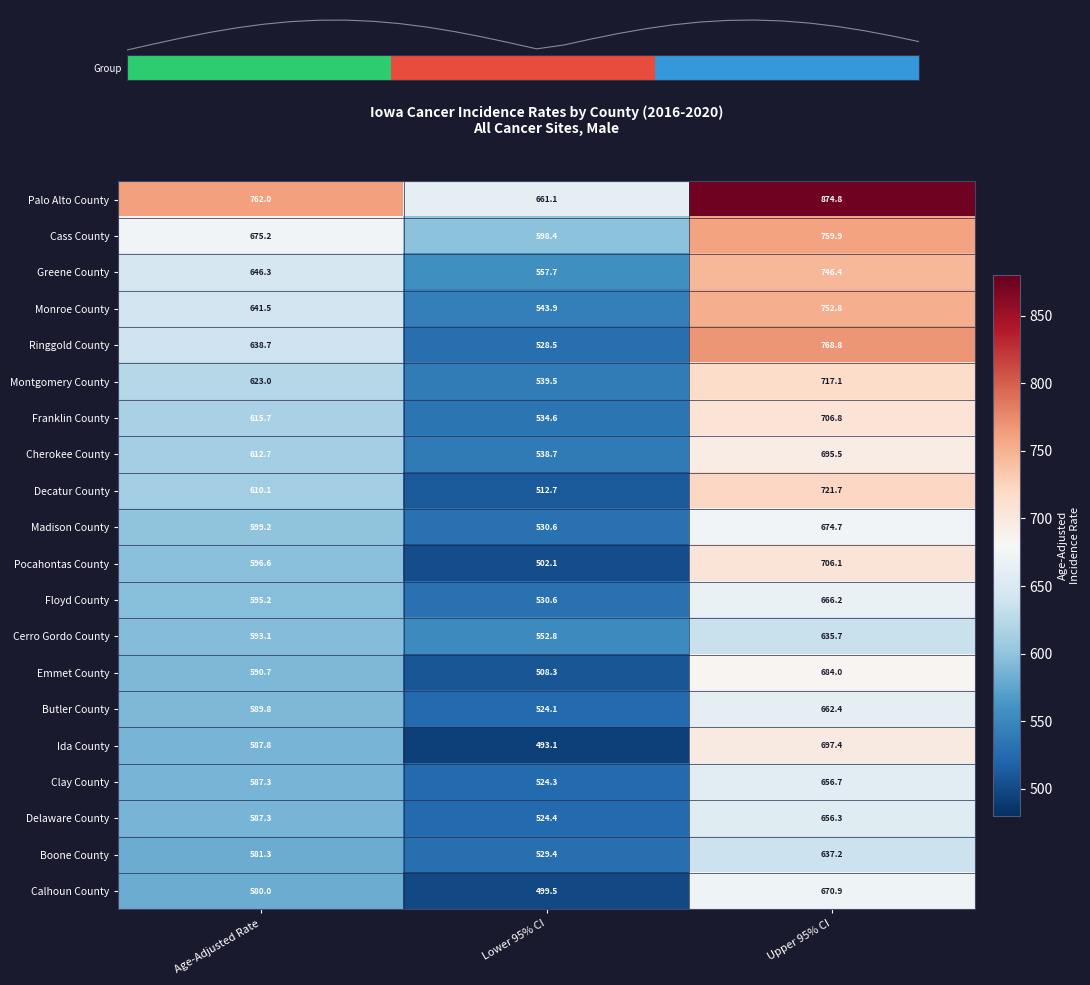

At how many categories does at least one series exceed 377?

3